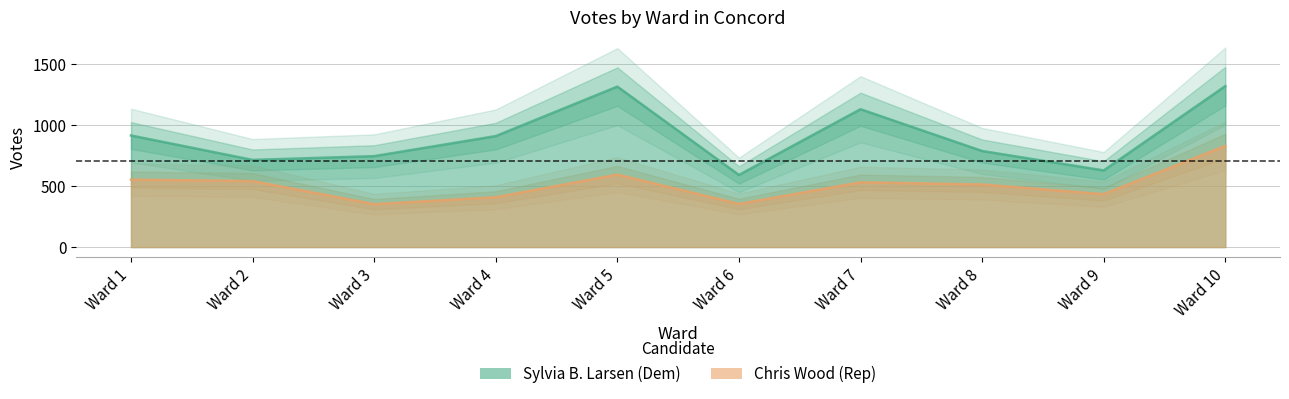

Reading left to right, extract all data points from this chart.

Sylvia B. Larsen: Ward 1=913	Ward 2=713	Ward 3=744	Ward 4=908	Ward 5=1313	Ward 6=590	Ward 7=1128	Ward 8=786	Ward 9=627	Ward 10=1317
Chris Wood: Ward 1=552	Ward 2=540	Ward 3=351	Ward 4=408	Ward 5=593	Ward 6=353	Ward 7=530	Ward 8=512	Ward 9=433	Ward 10=828